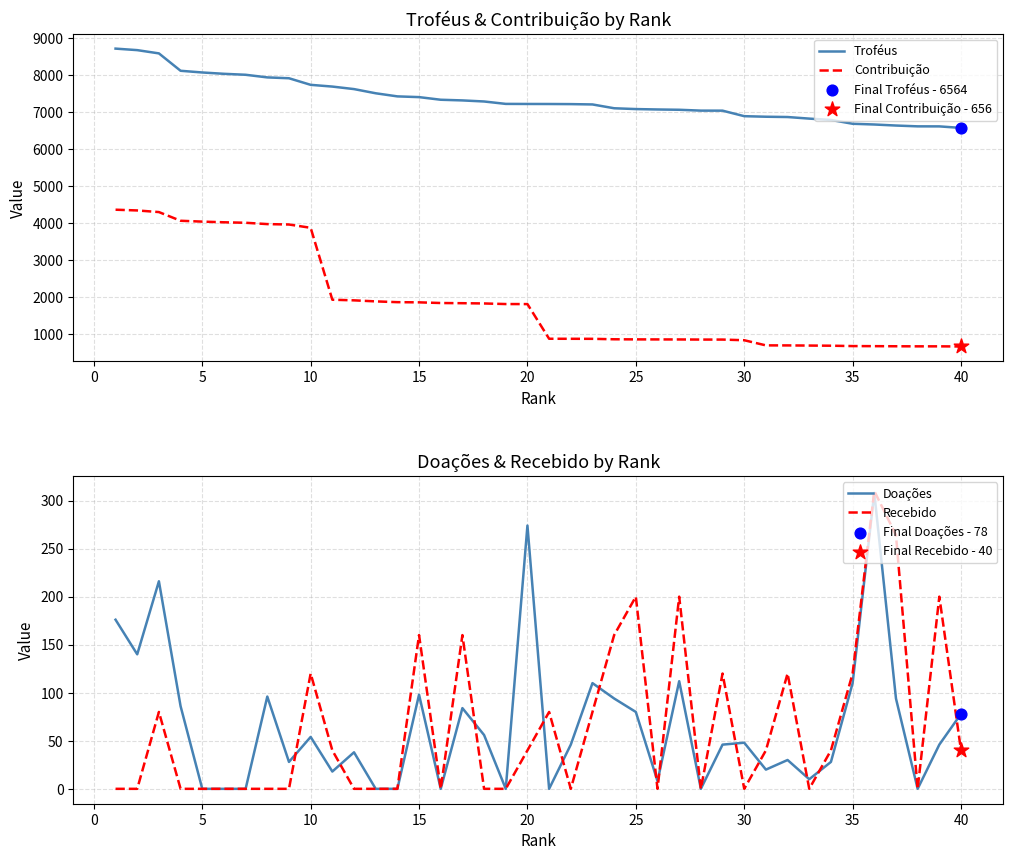

At how many categories does at least one series exceed 4921?

40